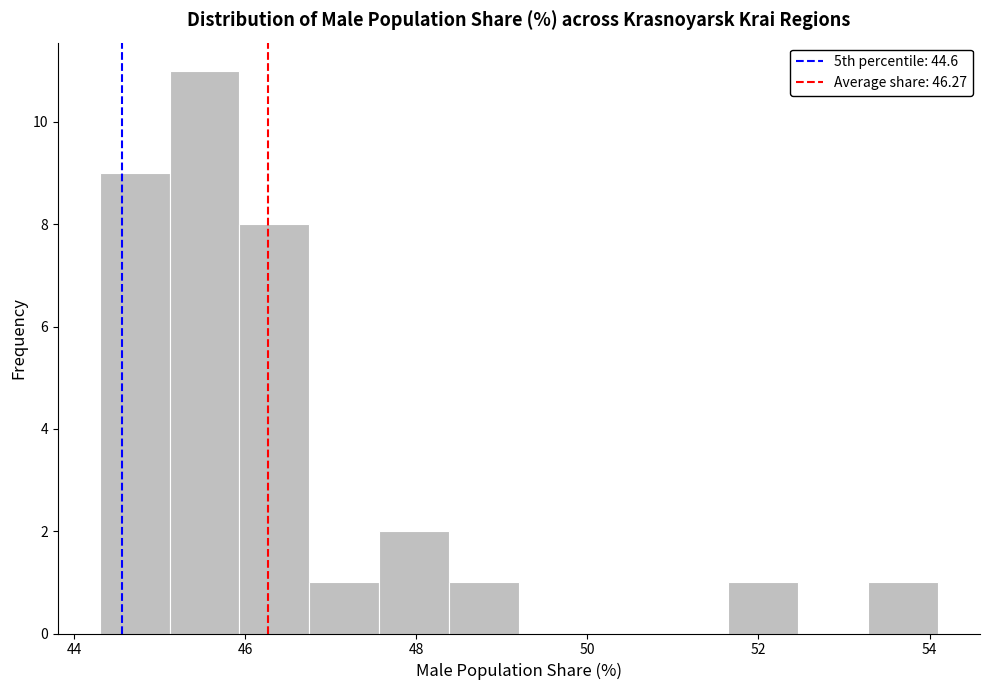

Reading left to right, list every bar in this chart as the range it spans on the x-axis followed by its height. Neither the bar edges nor the heights are printed on the chart, so give them approximately, as read against the axes.

44.4 to 45.2: 9
45.2 to 46.0: 11
46.0 to 46.8: 8
46.8 to 47.6: 1
47.6 to 48.4: 2
48.4 to 49.2: 1
49.2 to 50.0: 0
50.0 to 50.8: 0
50.8 to 51.6: 0
51.6 to 52.4: 1
52.4 to 53.2: 0
53.2 to 54.2: 1